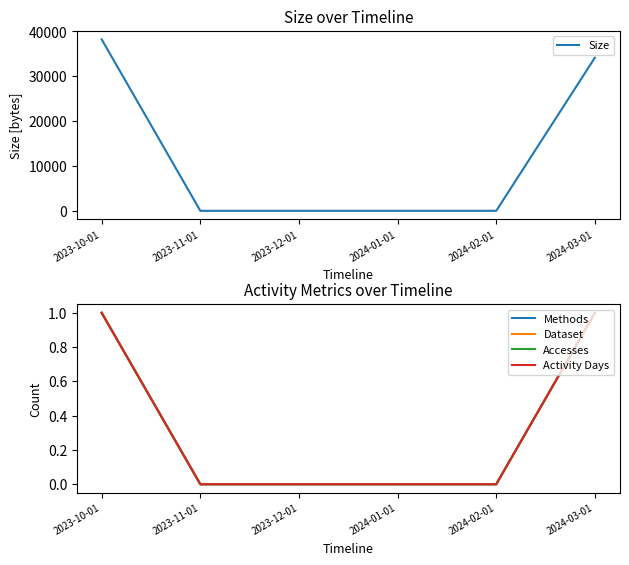

List the labels in order of Dataset value, largest first.

2023-10-01, 2024-03-01, 2023-11-01, 2023-12-01, 2024-01-01, 2024-02-01